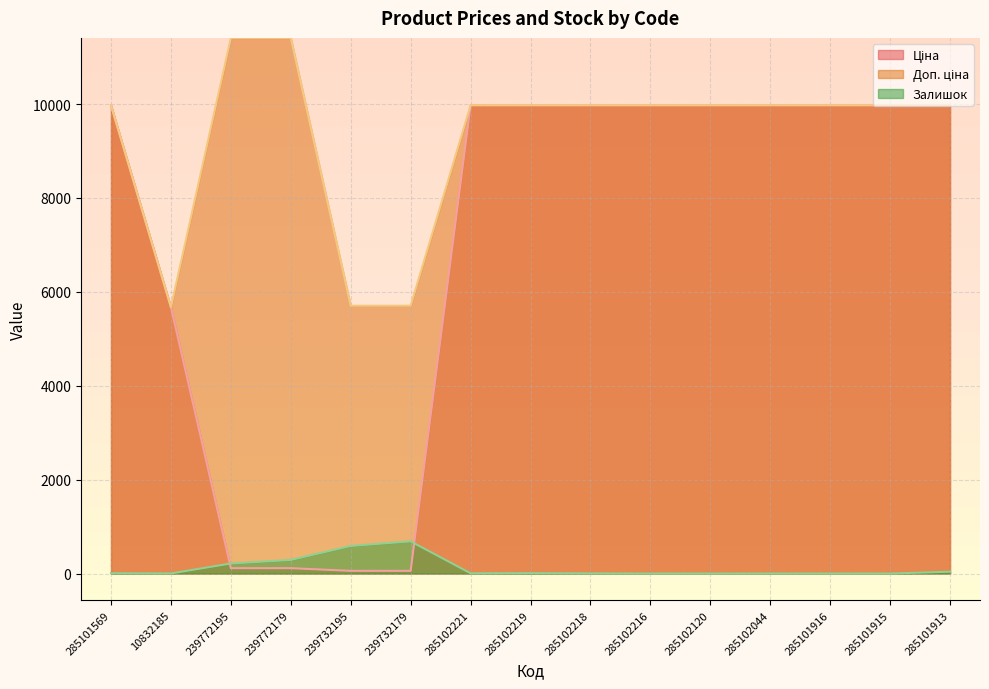

Reading left to right, transcribe all the data shown in this chart.

Ціна: 9975.0	5673.8	114.1	114.1	57.0	57.0	9975.0	9975.0	9975.0	9975.0	9975.0	9975.0	9975.0	9975.0	9975.0
Доп. ціна: 9975.0	5673.8	11410.0	11410.0	5705.0	5705.0	9975.0	9975.0	9975.0	9975.0	9975.0	9975.0	9975.0	9975.0	9975.0
Залишок: 7.0	2.0	214.0	290.0	588.0	686.0	5.0	9.0	3.0	0.0	0.0	1.0	0.0	0.0	39.0